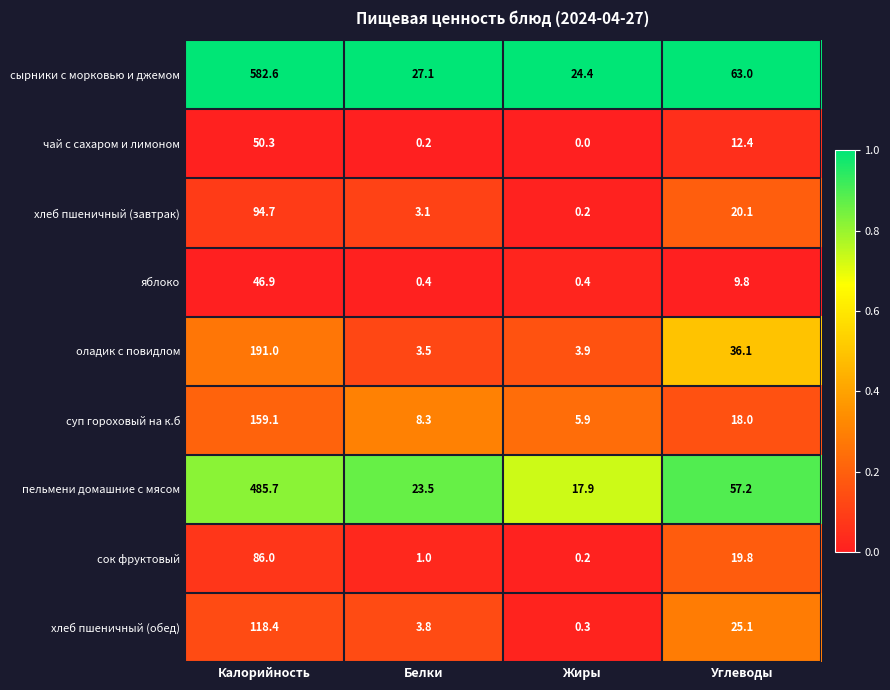

What is the greatest value displayed?

582.6